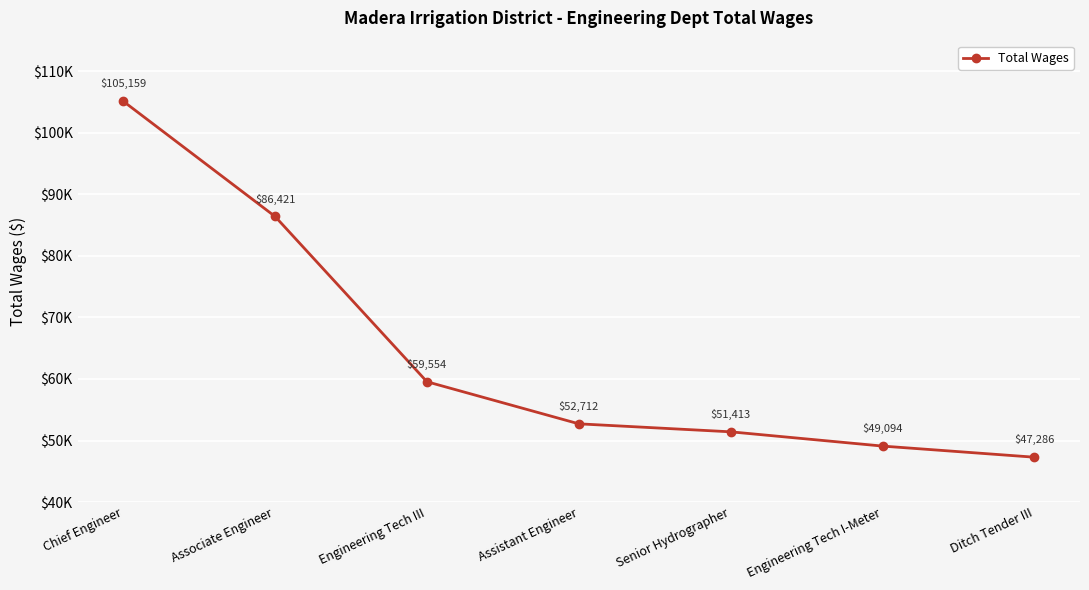

What is the average value?

64520